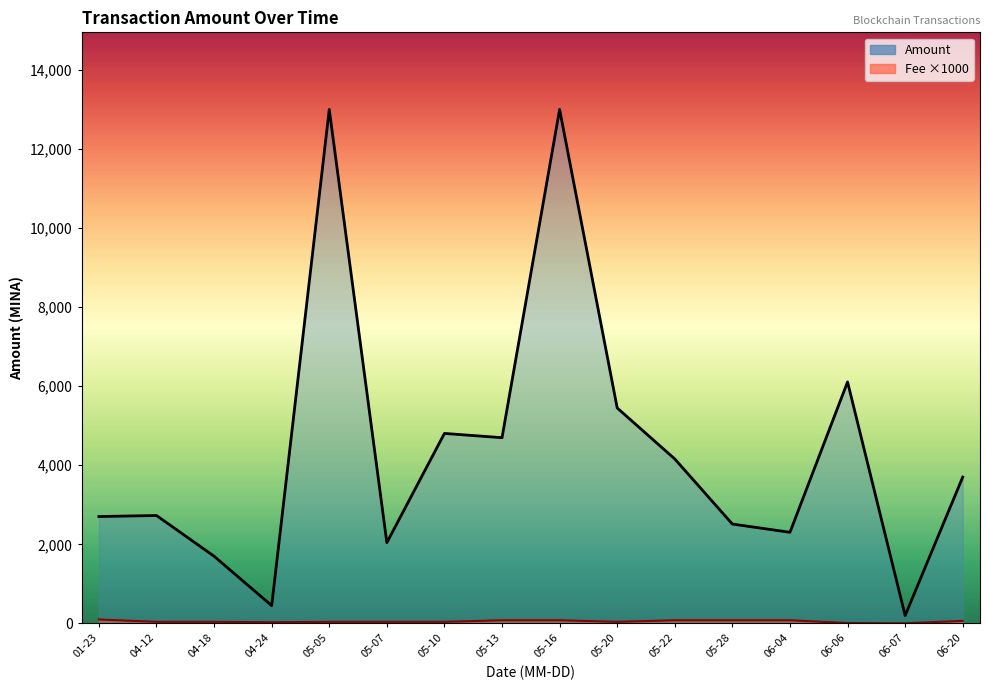

At which category is the sum across all series the highest?

05-16